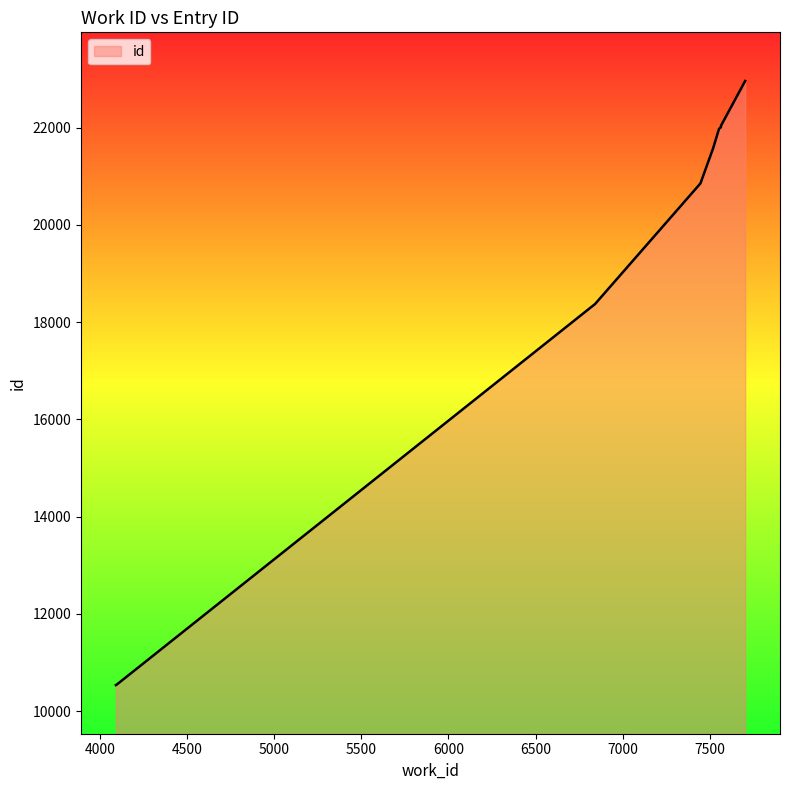

Reading left to right, transcribe all the data shown in this chart.

4090=10536	4096=10549	6842=18372	7447=20851	7520=21575	7554=21975	7565=22007	7565=22026	7565=22037	7704=22958